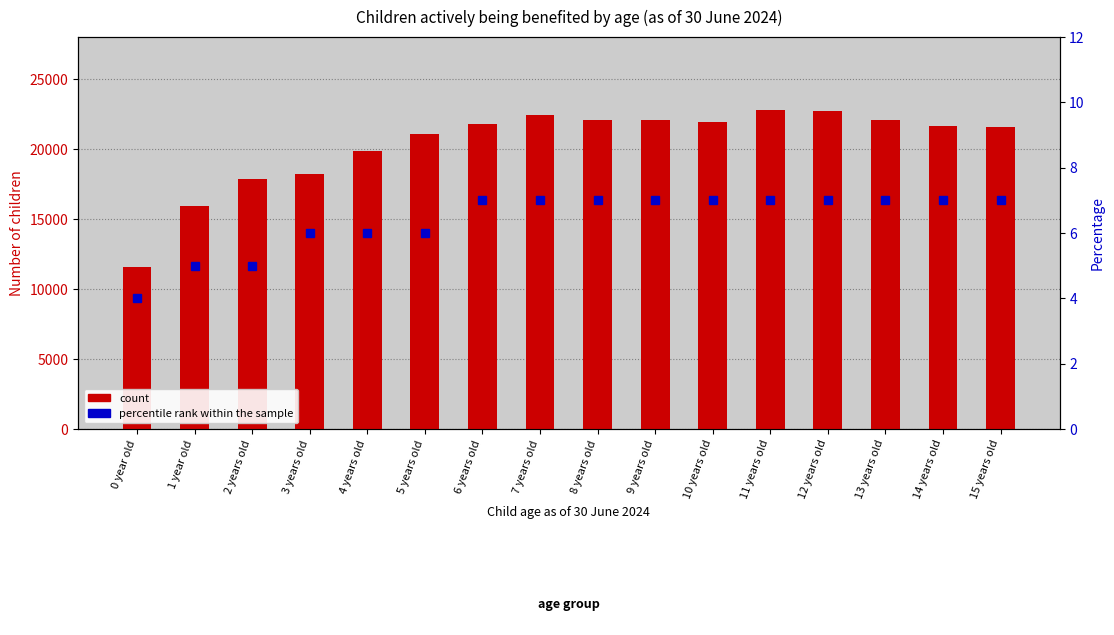

At which label is count closest to 17167?

2 years old